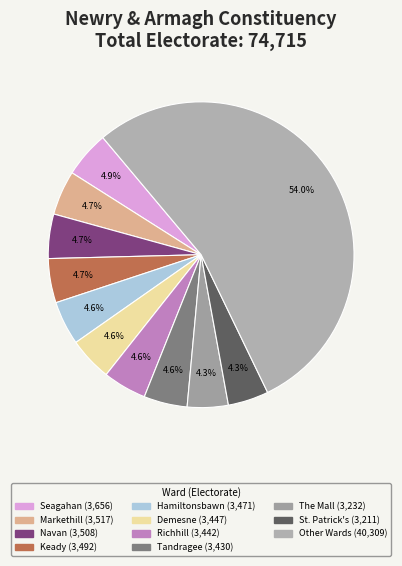

How many segments does this pie chart have?

11